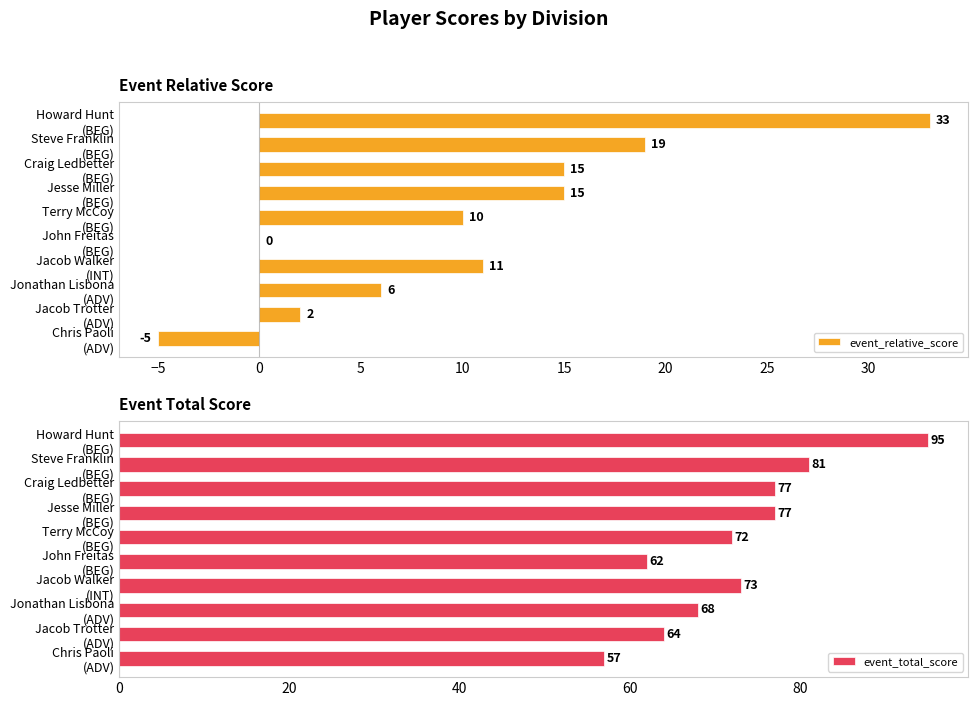

What is the difference between the maximum and second lowest values in the event_total_score series?

33